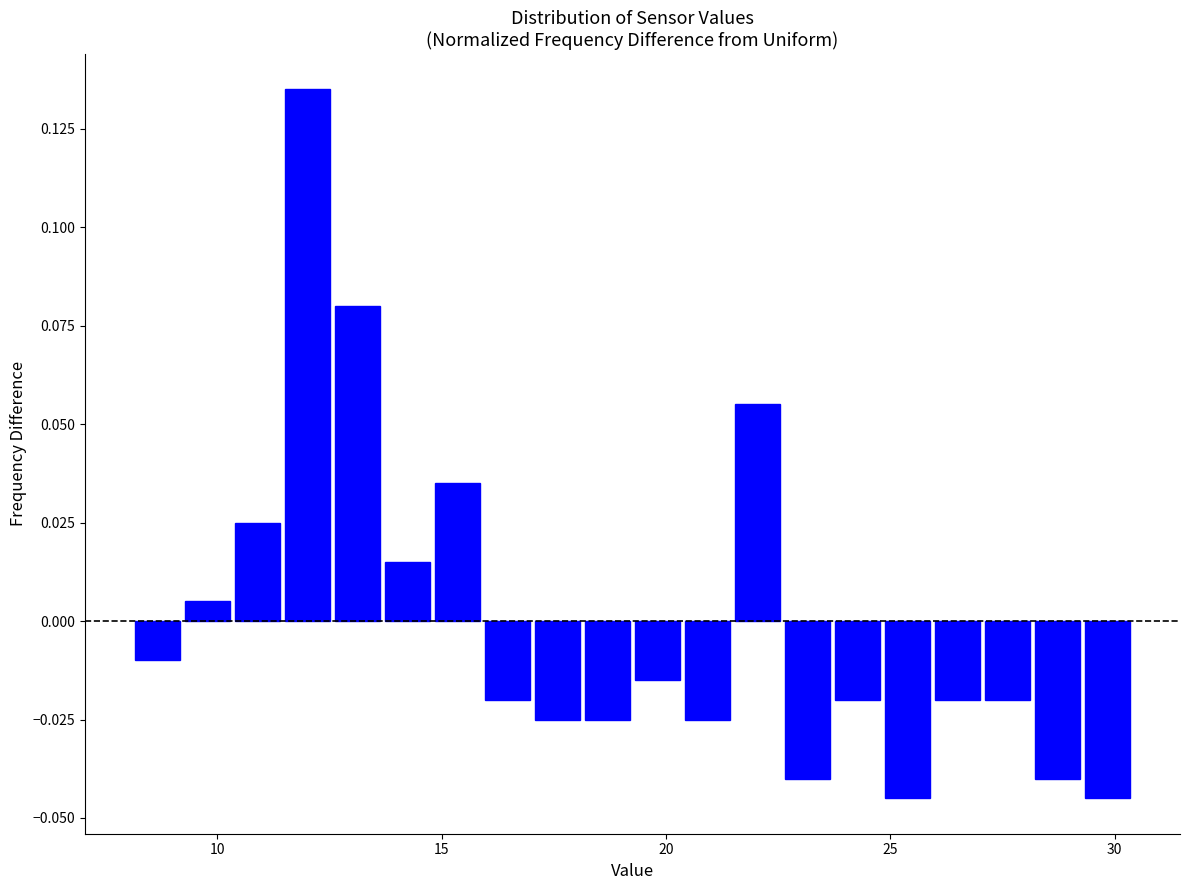

Around what value on the x-axis is the tallest bar? Give the approximate position of its centre, as read against the axis.

12.0